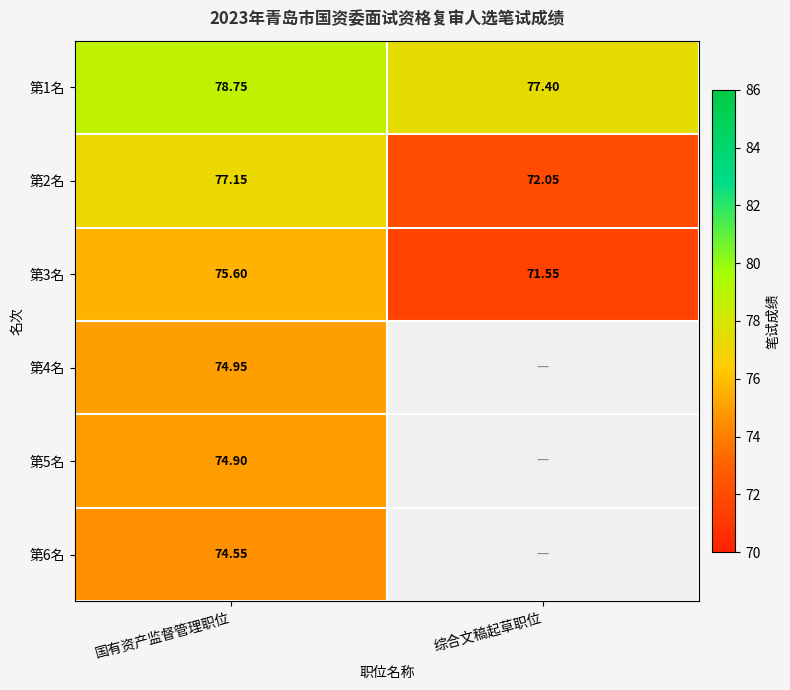

Is the value of 第3名 at 综合文稿起草职位 greater than the value of 第4名 at 国有资产监督管理职位?

No